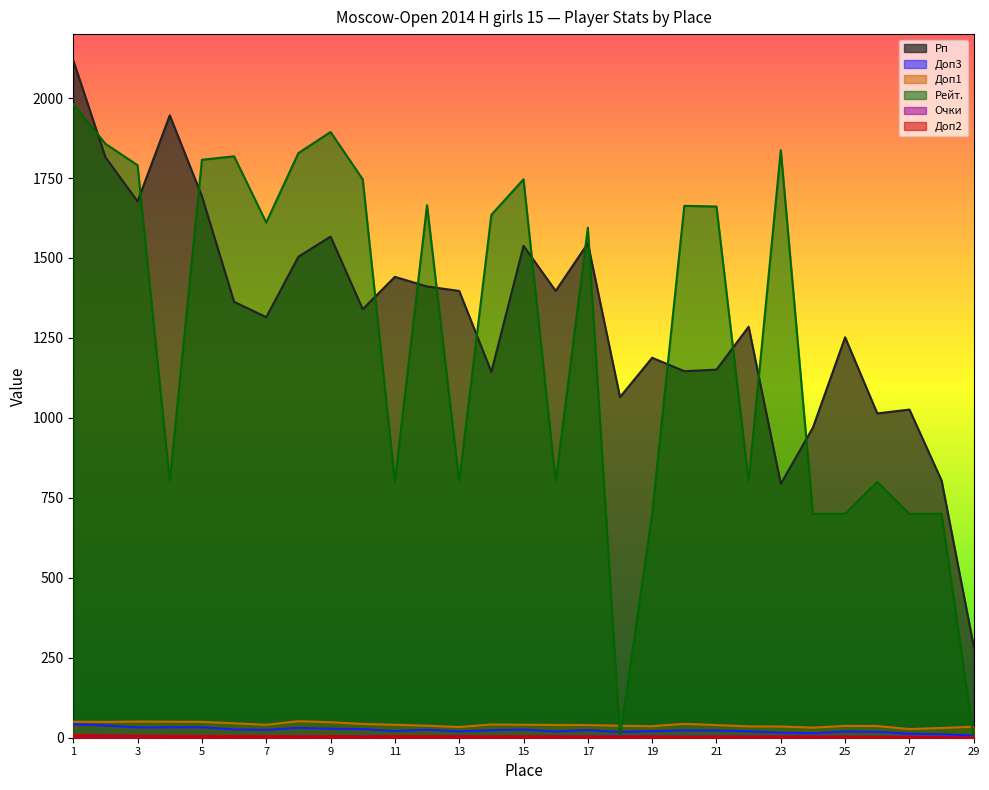

How many lines are shown in the chart?

6